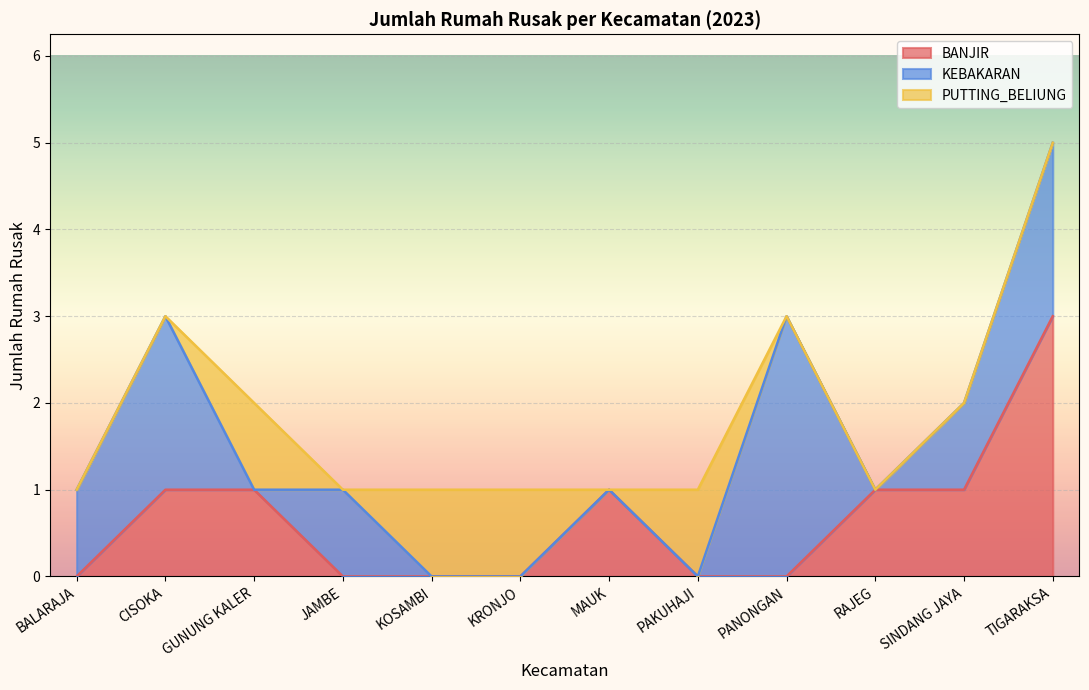

The value of BANJIR at PAKUHAJI is -2. True or false?

False